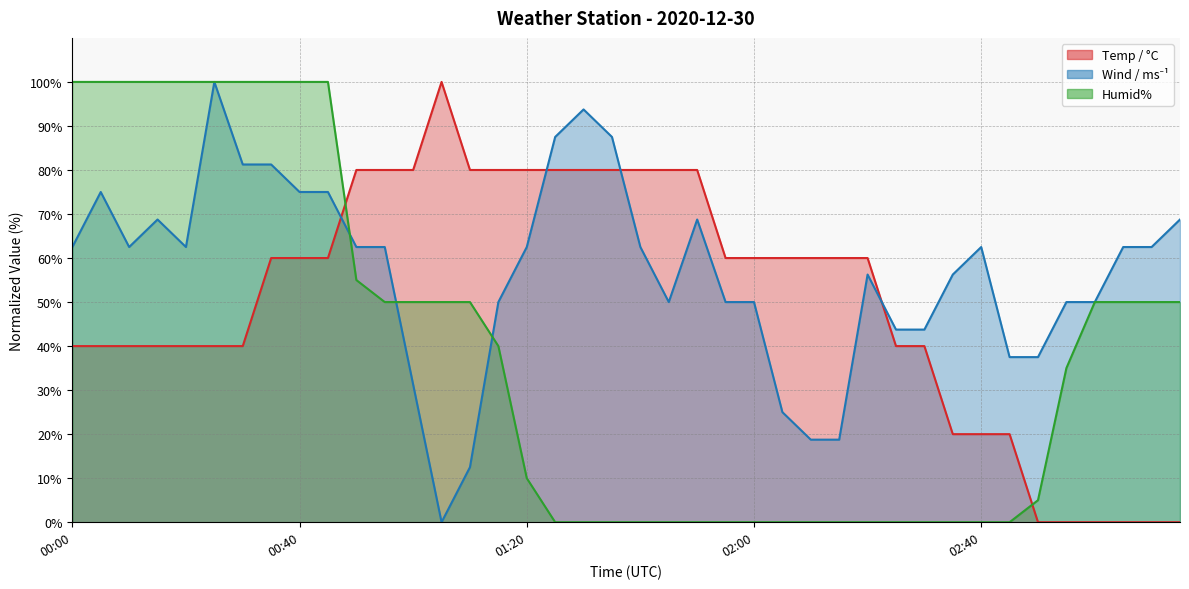

What is the approximate value of Wind / ms⁻¹ at 03:05?

62.5